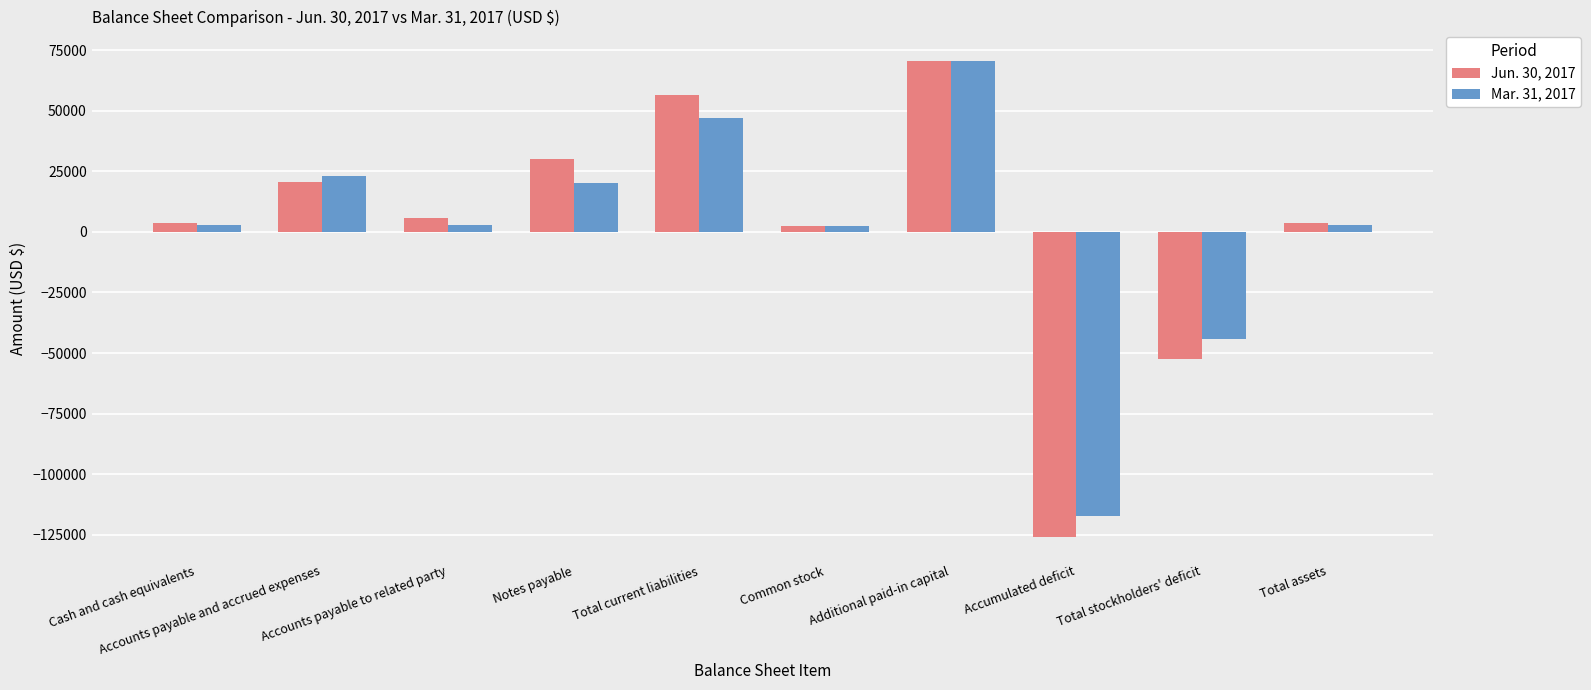

What is the sum of all Jun. 30, 2017 values?

14872